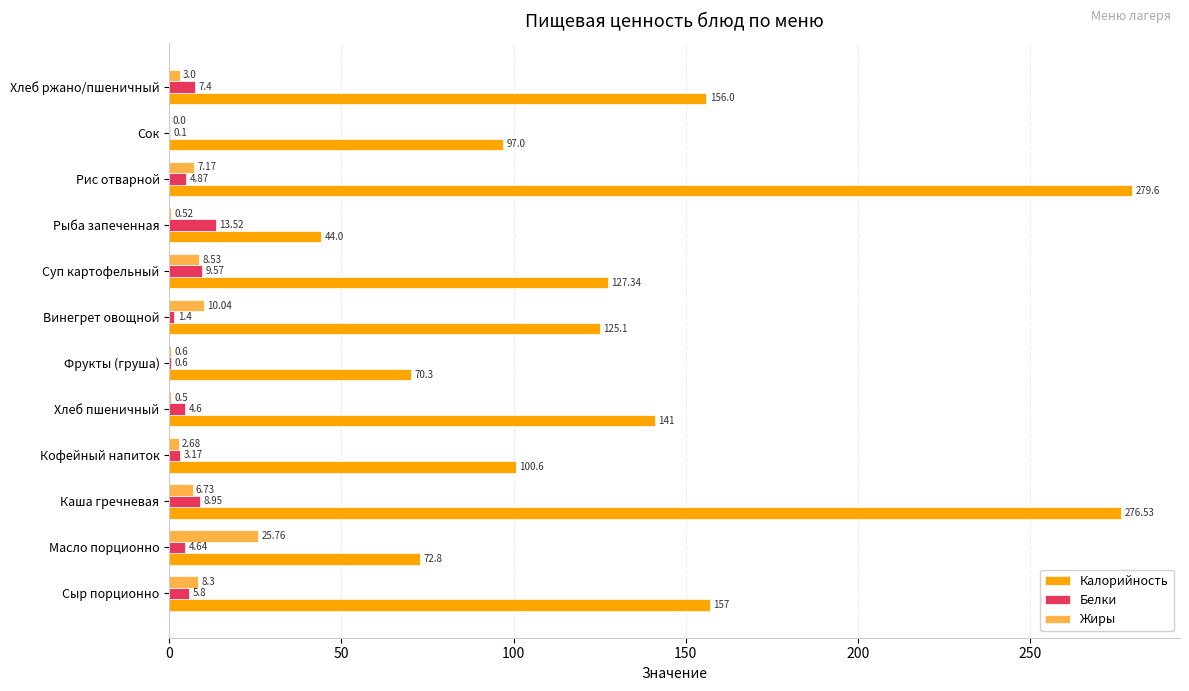

What is the total value across all series at Суп картофельный?

145.4